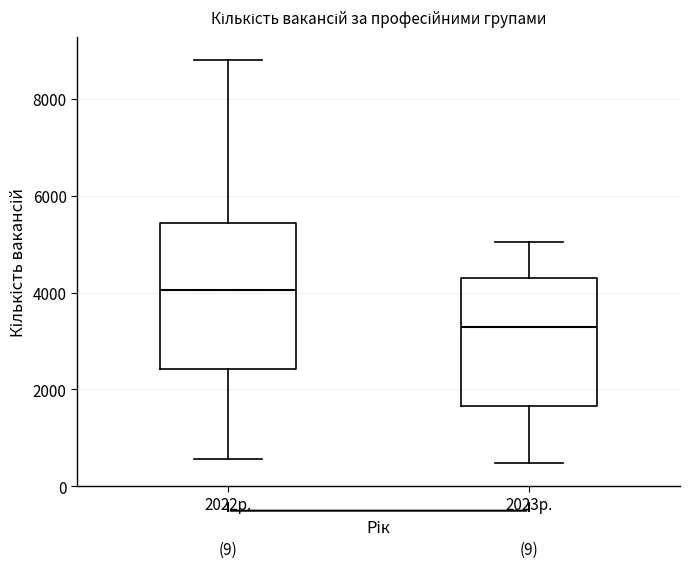

Reading left to right, read every box against the y-axis: the position of its median line, the range the box covers, and the ends of its whiskers. The values are not printed on the chart, so give them approximately, as read against the axis.

2022р.: median 4000, box 2400 to 5400, whiskers 600 to 8800
2023р.: median 3200, box 1600 to 4400, whiskers 400 to 5000